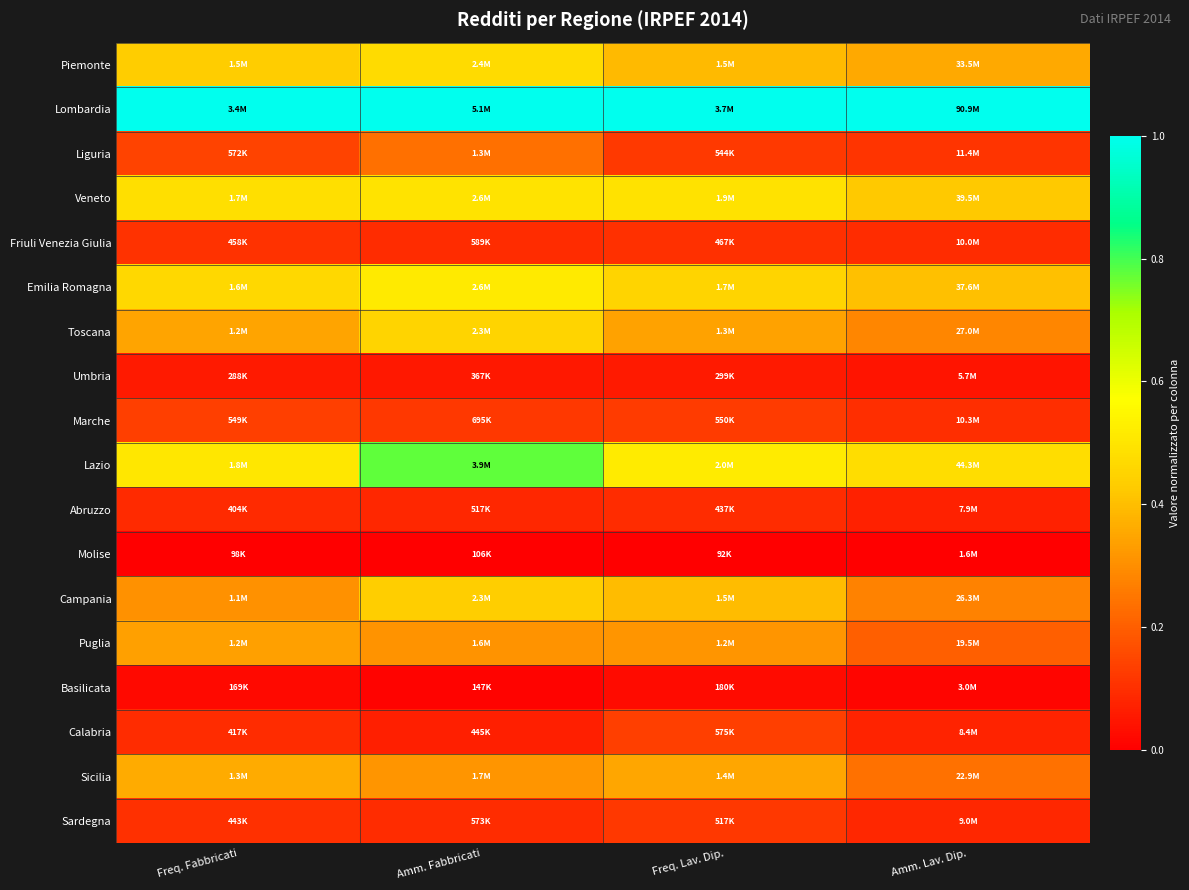

Reading left to right, transcribe all the data shown in this chart.

Piemonte: Freq. Fabbricati=0.4	Amm. Fabbricati=0.5	Freq. Lav. Dip.=0.4	Amm. Lav. Dip.=0.4
Lombardia: Freq. Fabbricati=1.0	Amm. Fabbricati=1.0	Freq. Lav. Dip.=1.0	Amm. Lav. Dip.=1.0
Liguria: Freq. Fabbricati=0.1	Amm. Fabbricati=0.2	Freq. Lav. Dip.=0.1	Amm. Lav. Dip.=0.1
Veneto: Freq. Fabbricati=0.5	Amm. Fabbricati=0.5	Freq. Lav. Dip.=0.5	Amm. Lav. Dip.=0.4
Friuli Venezia Giulia: Freq. Fabbricati=0.1	Amm. Fabbricati=0.1	Freq. Lav. Dip.=0.1	Amm. Lav. Dip.=0.1
Emilia Romagna: Freq. Fabbricati=0.5	Amm. Fabbricati=0.5	Freq. Lav. Dip.=0.5	Amm. Lav. Dip.=0.4
Toscana: Freq. Fabbricati=0.3	Amm. Fabbricati=0.5	Freq. Lav. Dip.=0.3	Amm. Lav. Dip.=0.3
Umbria: Freq. Fabbricati=0.1	Amm. Fabbricati=0.1	Freq. Lav. Dip.=0.1	Amm. Lav. Dip.=0.0
Marche: Freq. Fabbricati=0.1	Amm. Fabbricati=0.1	Freq. Lav. Dip.=0.1	Amm. Lav. Dip.=0.1
Lazio: Freq. Fabbricati=0.5	Amm. Fabbricati=0.8	Freq. Lav. Dip.=0.5	Amm. Lav. Dip.=0.5
Abruzzo: Freq. Fabbricati=0.1	Amm. Fabbricati=0.1	Freq. Lav. Dip.=0.1	Amm. Lav. Dip.=0.1
Molise: Freq. Fabbricati=0.0	Amm. Fabbricati=0.0	Freq. Lav. Dip.=0.0	Amm. Lav. Dip.=0.0
Campania: Freq. Fabbricati=0.3	Amm. Fabbricati=0.4	Freq. Lav. Dip.=0.4	Amm. Lav. Dip.=0.3
Puglia: Freq. Fabbricati=0.3	Amm. Fabbricati=0.3	Freq. Lav. Dip.=0.3	Amm. Lav. Dip.=0.2
Basilicata: Freq. Fabbricati=0.0	Amm. Fabbricati=0.0	Freq. Lav. Dip.=0.0	Amm. Lav. Dip.=0.0
Calabria: Freq. Fabbricati=0.1	Amm. Fabbricati=0.1	Freq. Lav. Dip.=0.1	Amm. Lav. Dip.=0.1
Sicilia: Freq. Fabbricati=0.4	Amm. Fabbricati=0.3	Freq. Lav. Dip.=0.4	Amm. Lav. Dip.=0.2
Sardegna: Freq. Fabbricati=0.1	Amm. Fabbricati=0.1	Freq. Lav. Dip.=0.1	Amm. Lav. Dip.=0.1